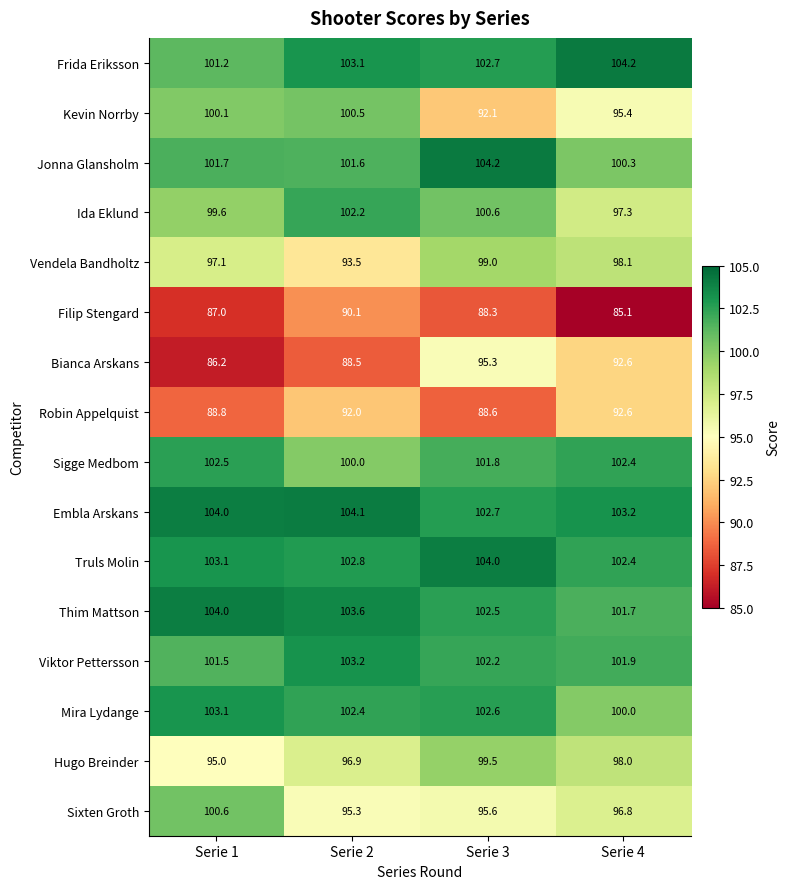

What is the difference between the maximum and minimum values in the Thim Mattson series?

2.3